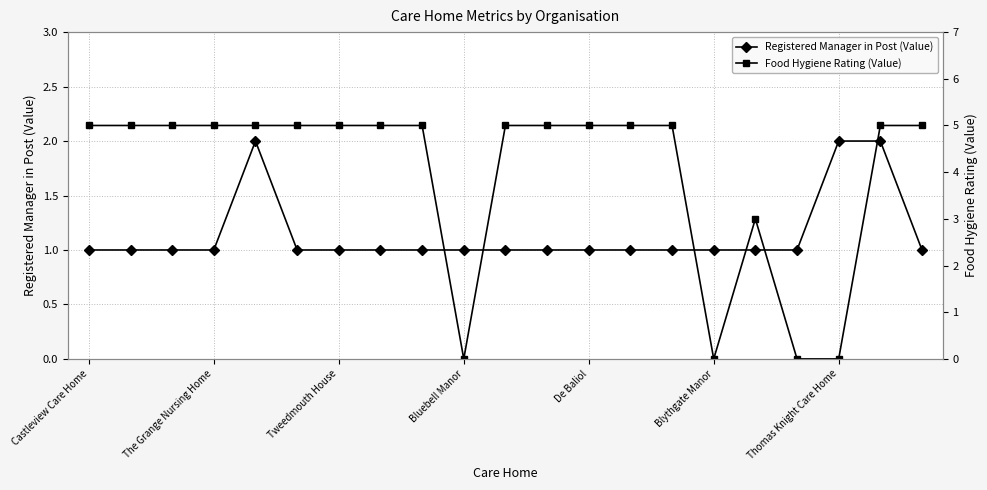

Read the Registered Manager in Post (Value) value at 19.

2